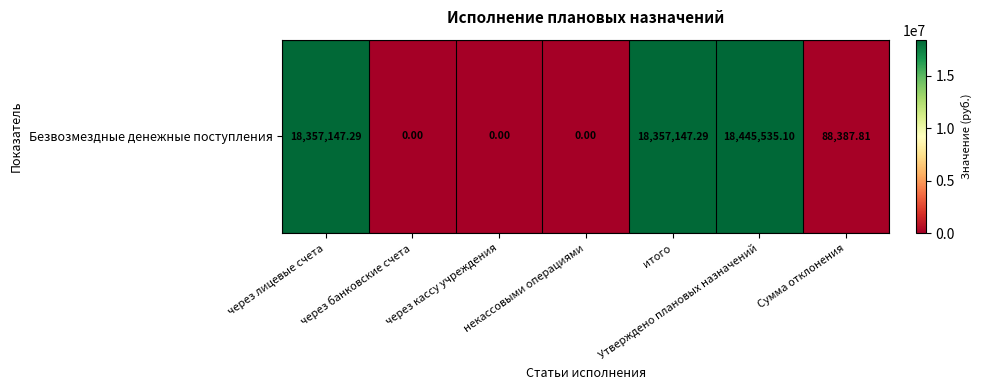

Between через лицевые счета and некассовыми операциями, which is larger?

через лицевые счета